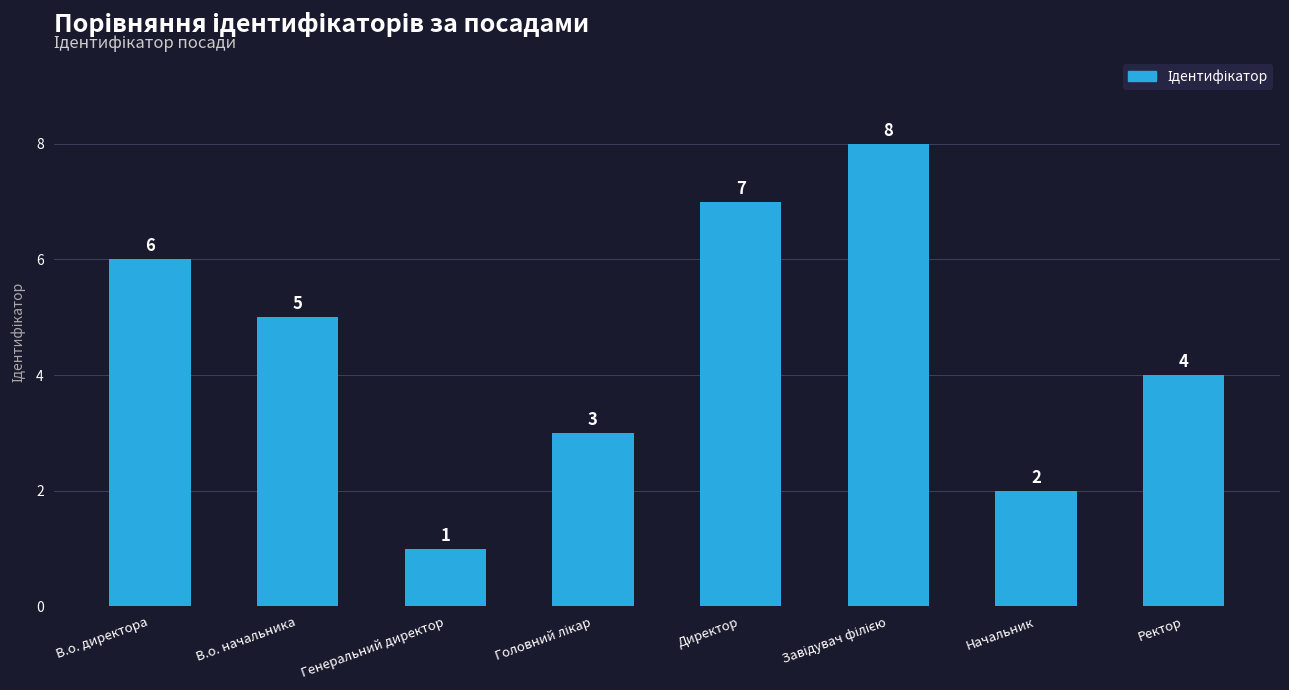

At which label is the value closest to 4?

Ректор